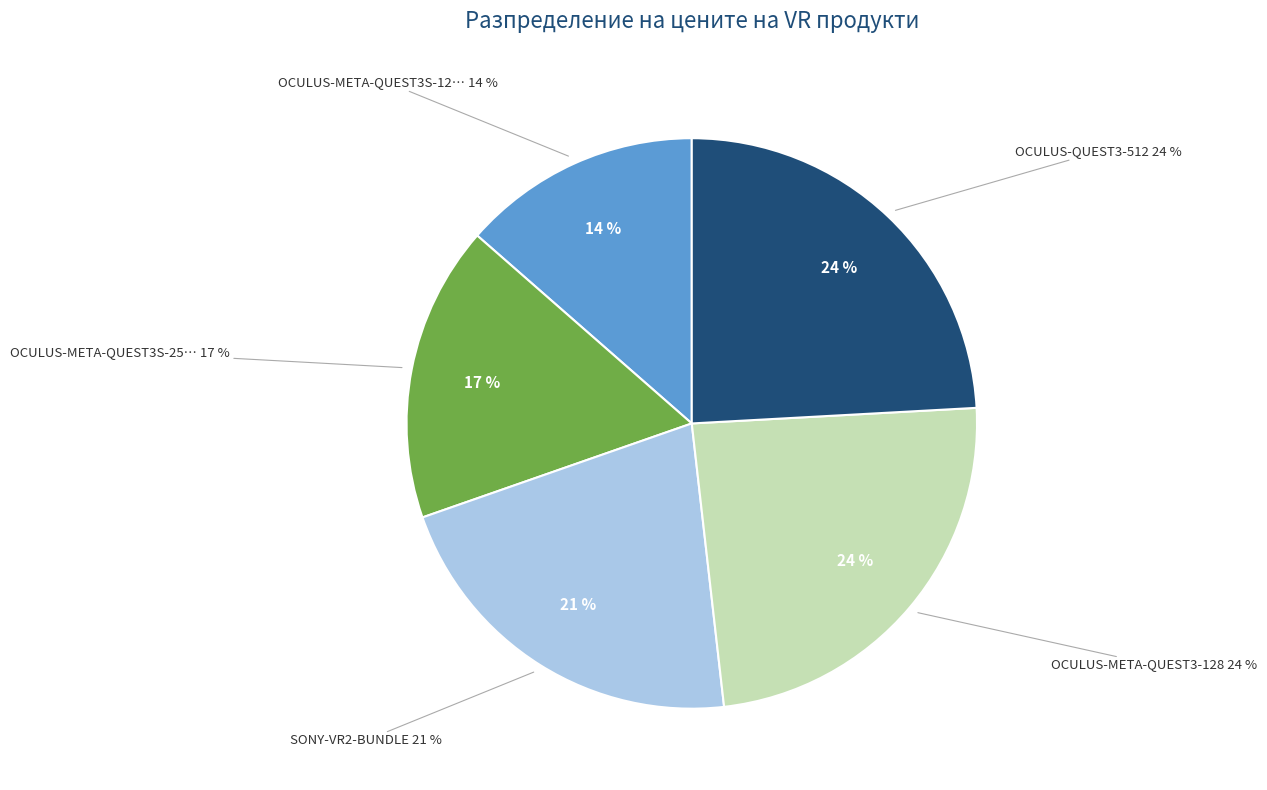

Approximately how many times larger is the value at OCULUS-META-QUEST3S-128 compared to SONY-VR2-BUNDLE?

0.6